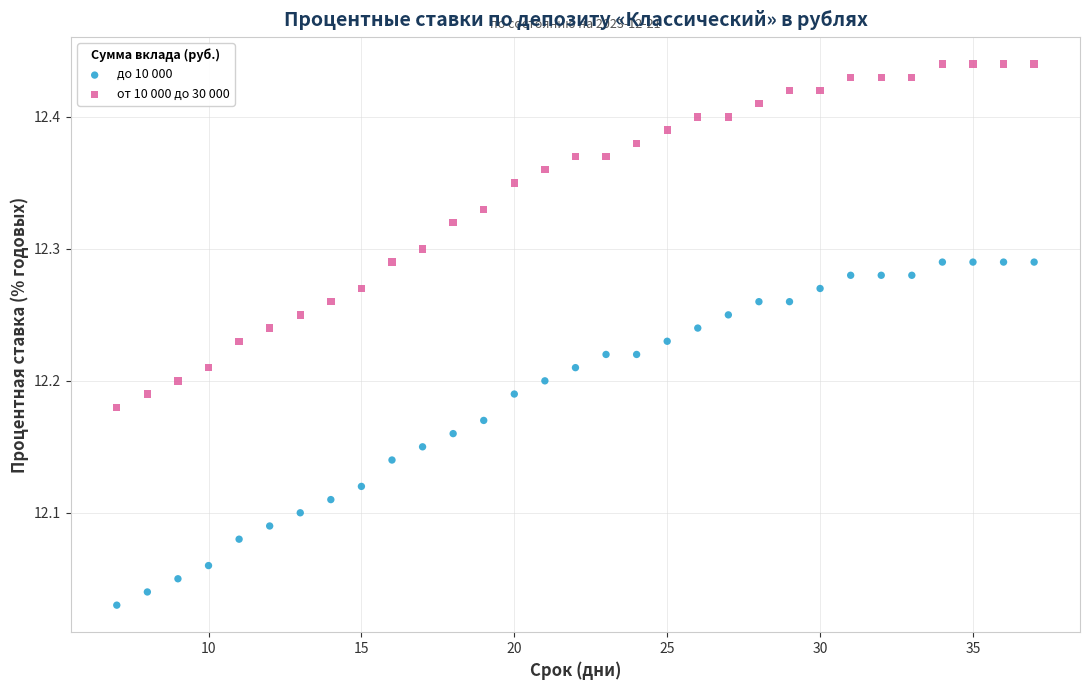

Across all data points, what is the range of Y values (max minus min)?

0.4